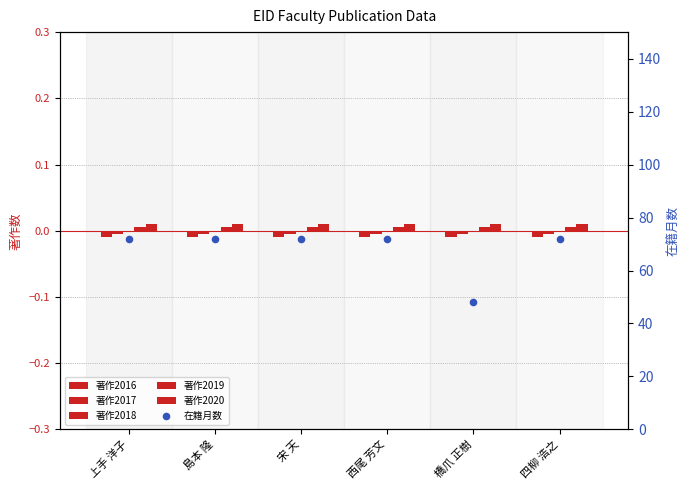

At how many categories does at least one series exceed 68?

5